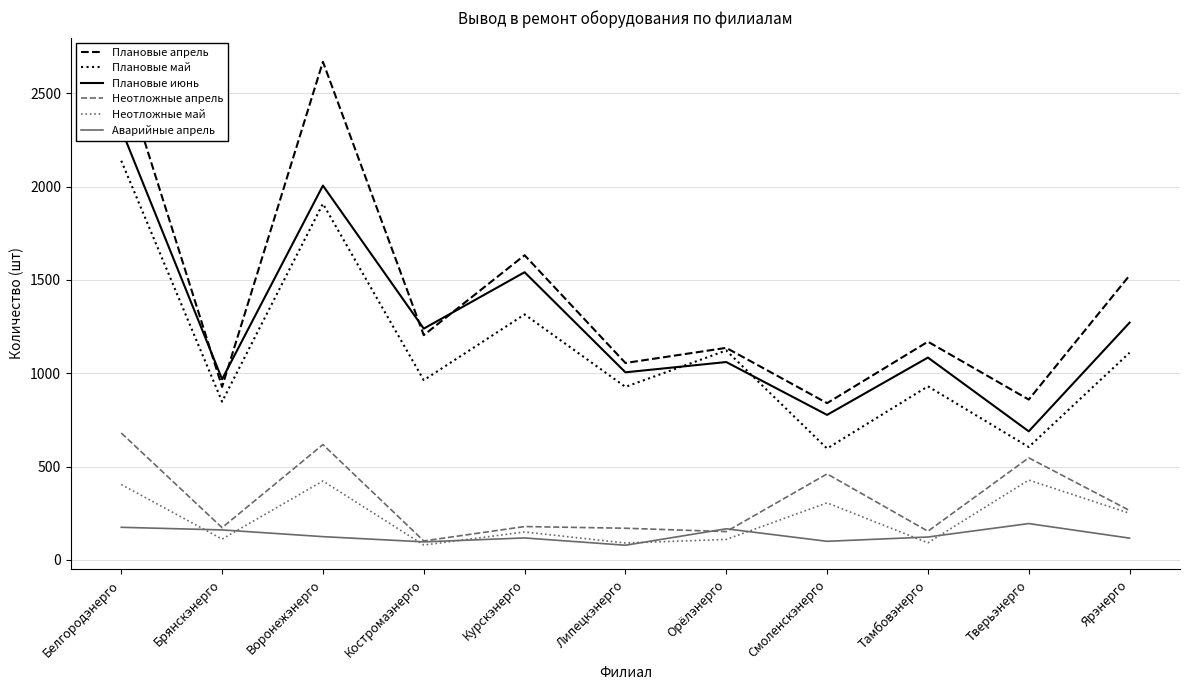

Rank the categories by Неотложные апрель value from lowest to highest.

Костромаэнерго, Орёлэнерго, Тамбовэнерго, Липецкэнерго, Брянскэнерго, Курскэнерго, Ярэнерго, Смоленскэнерго, Тверьэнерго, Воронежэнерго, Белгородэнерго